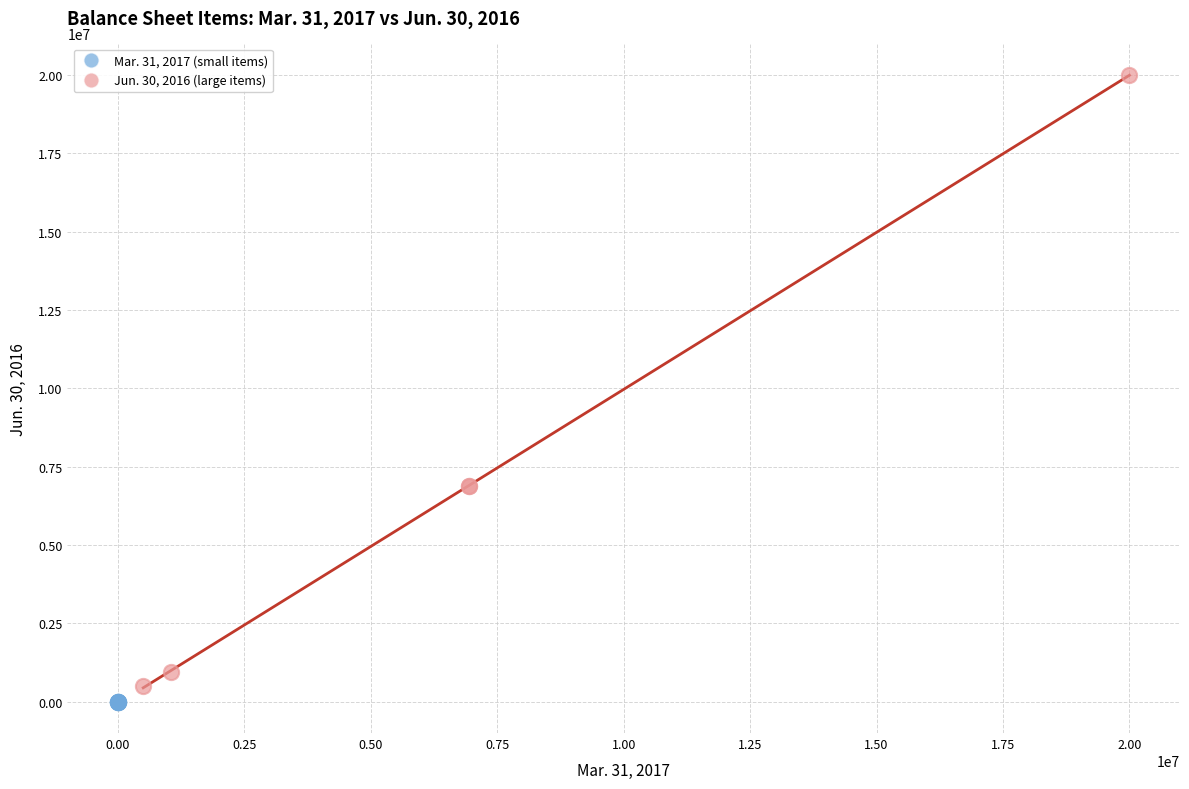

Which series contains the highest Y value?

Jun. 30, 2016 (large items)